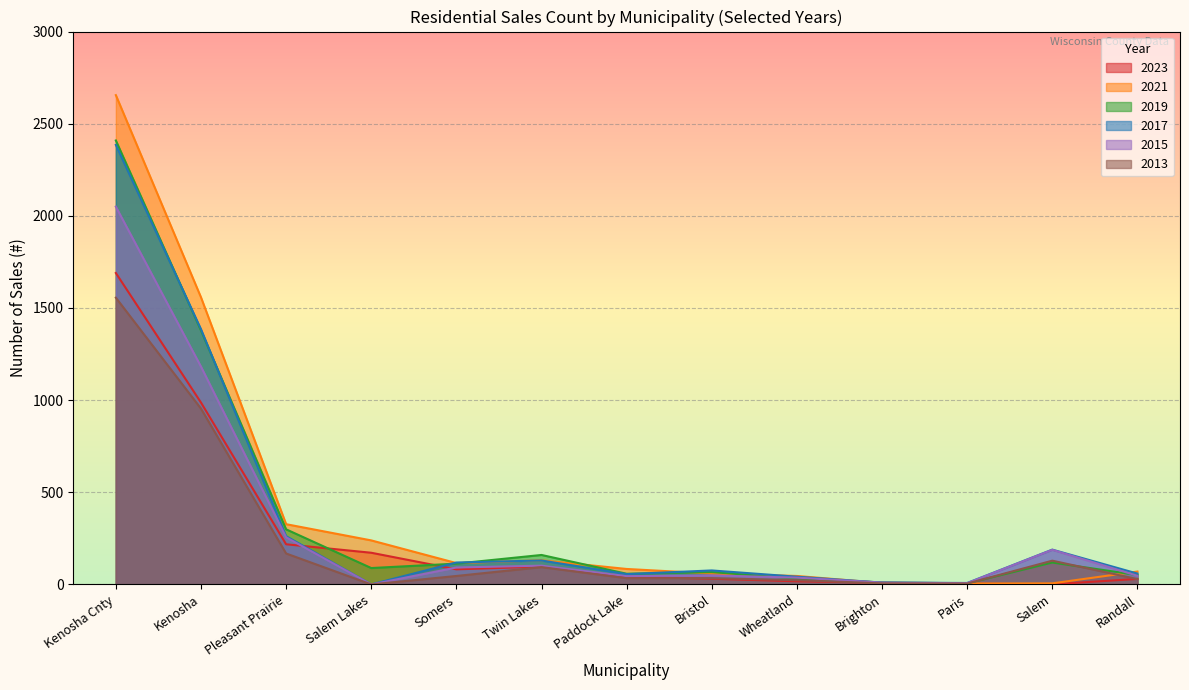

At how many categories does at least one series exceed 663?

2